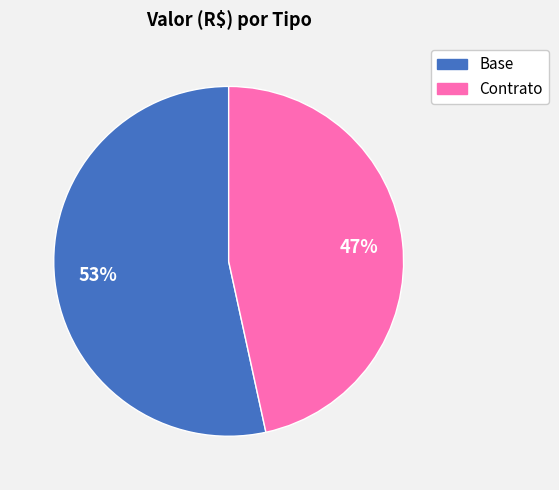

To the nearest percent, what is the average slice percentage?

50%